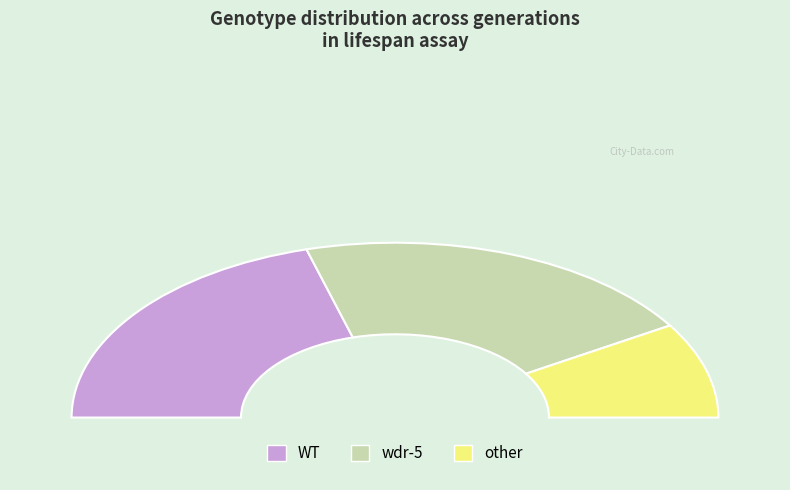

Is there a majority slice in this chart?

No